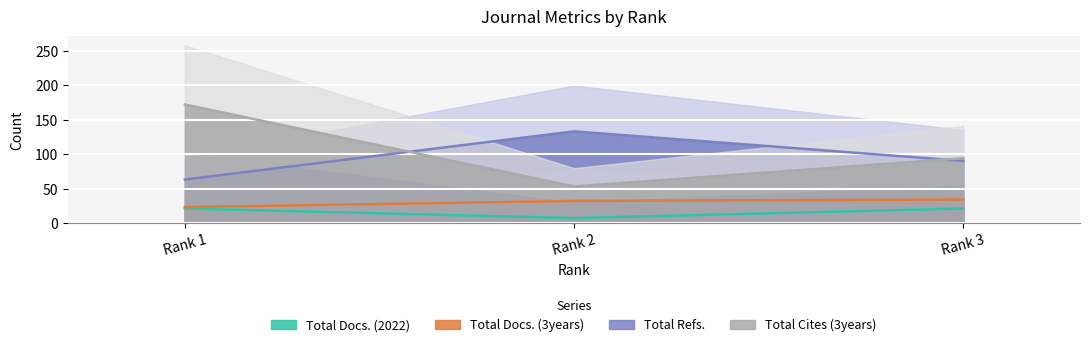

How many data points in Total Refs. are above 90?

1